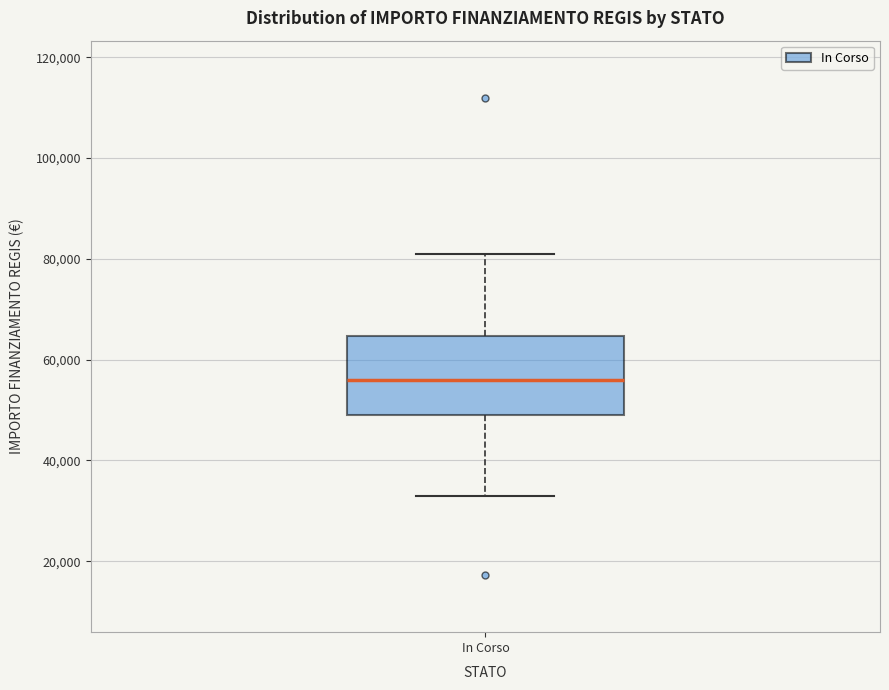

Where is the lower edge of the box for In Corso on the y-axis? The values are not printed on the chart, so give them approximately, as read against the axis.

50000